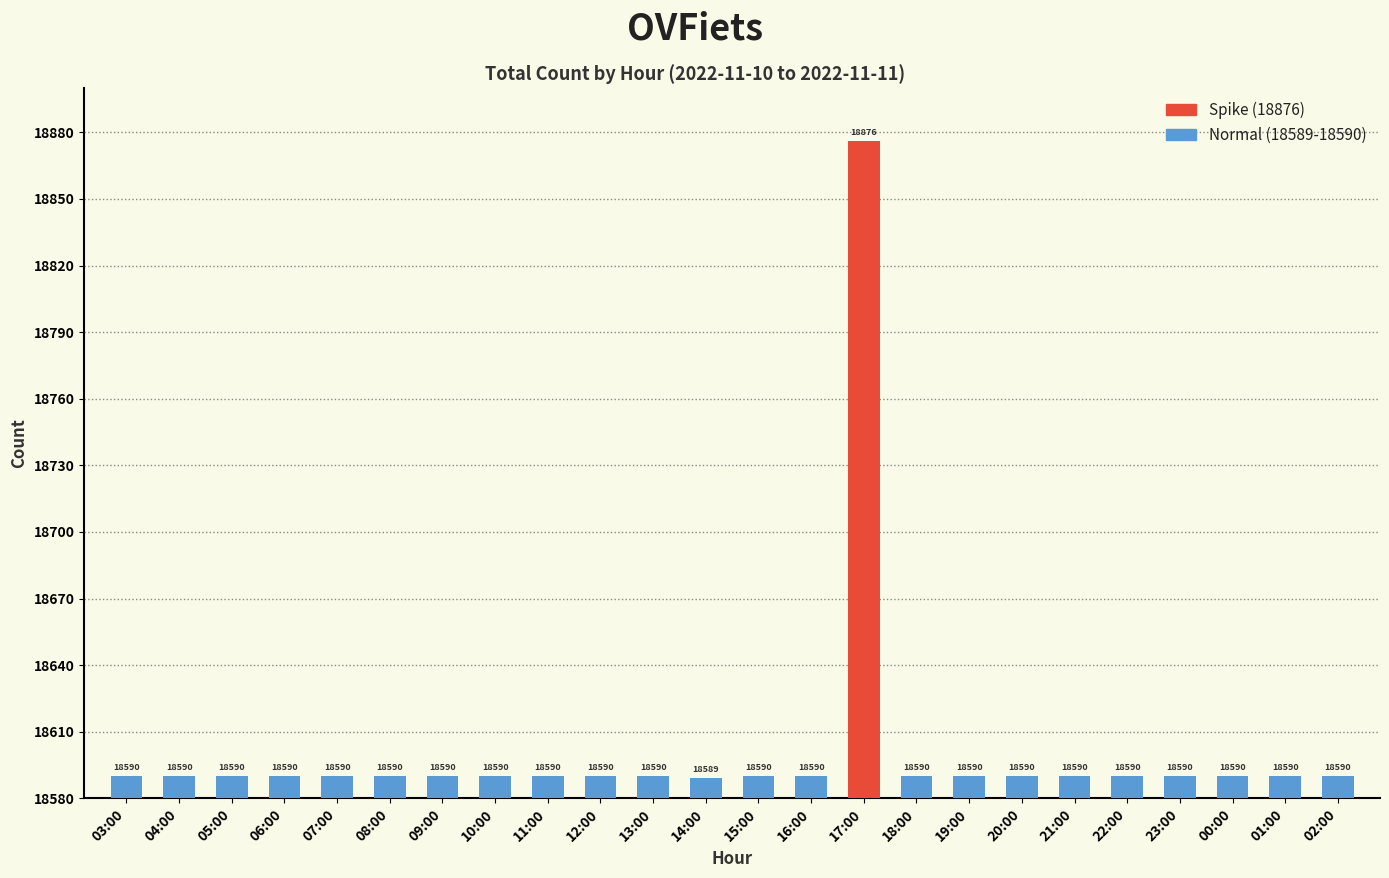

List the labels in order of value, smallest first.

14:00, 03:00, 04:00, 05:00, 06:00, 07:00, 08:00, 09:00, 10:00, 11:00, 12:00, 13:00, 15:00, 16:00, 18:00, 19:00, 20:00, 21:00, 22:00, 23:00, 00:00, 01:00, 02:00, 17:00